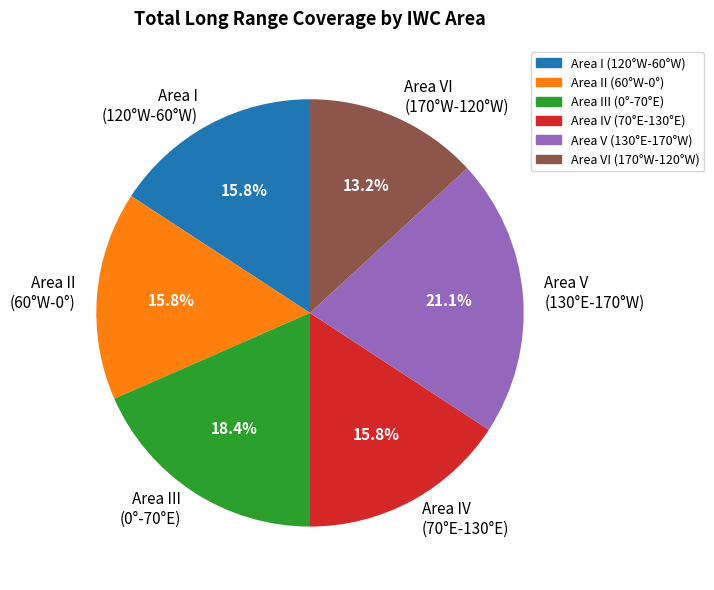

Approximately how many times larger is the value at Area II (60°W-0°) compared to Area III (0°-70°E)?

0.9